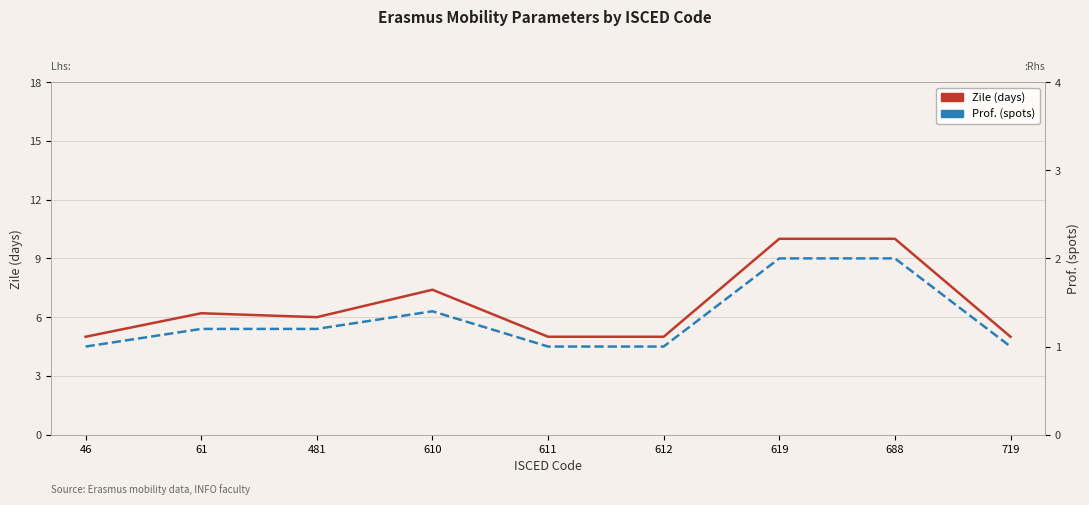

True or false: Prof. (spots) has more than 1 interior local peaks.

False